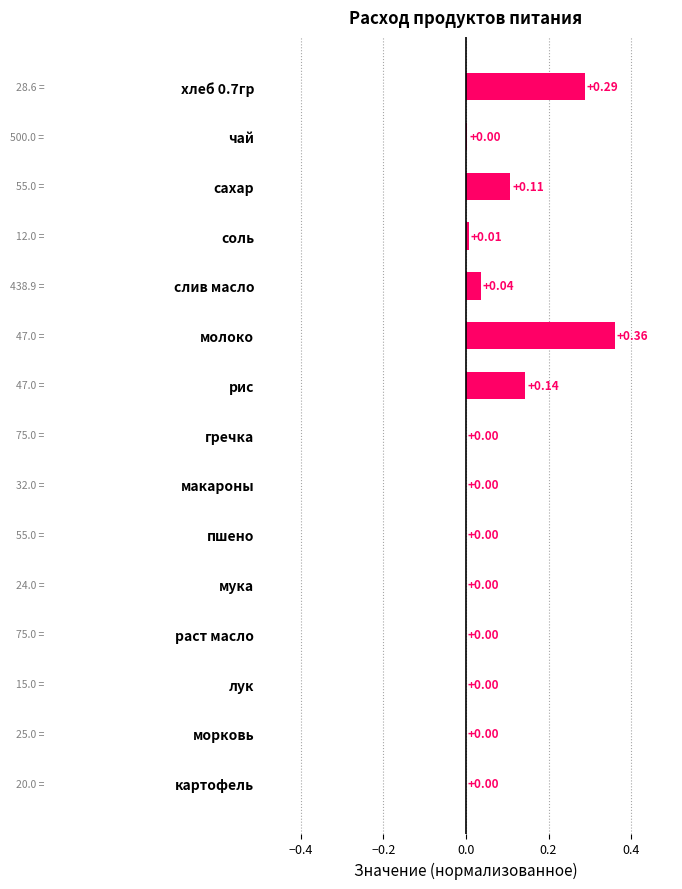

What is the sum of all values?

0.9